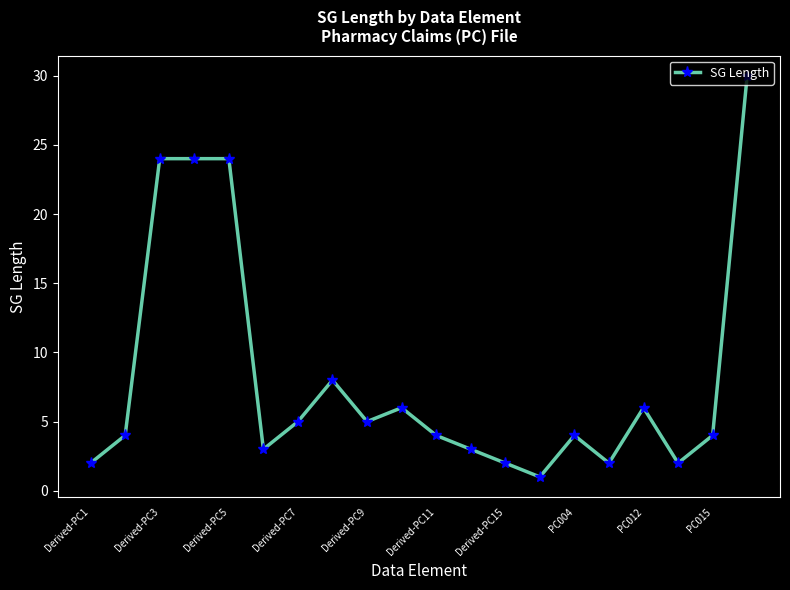

True or false: there are more than 1 points higher than both neighbors.

True